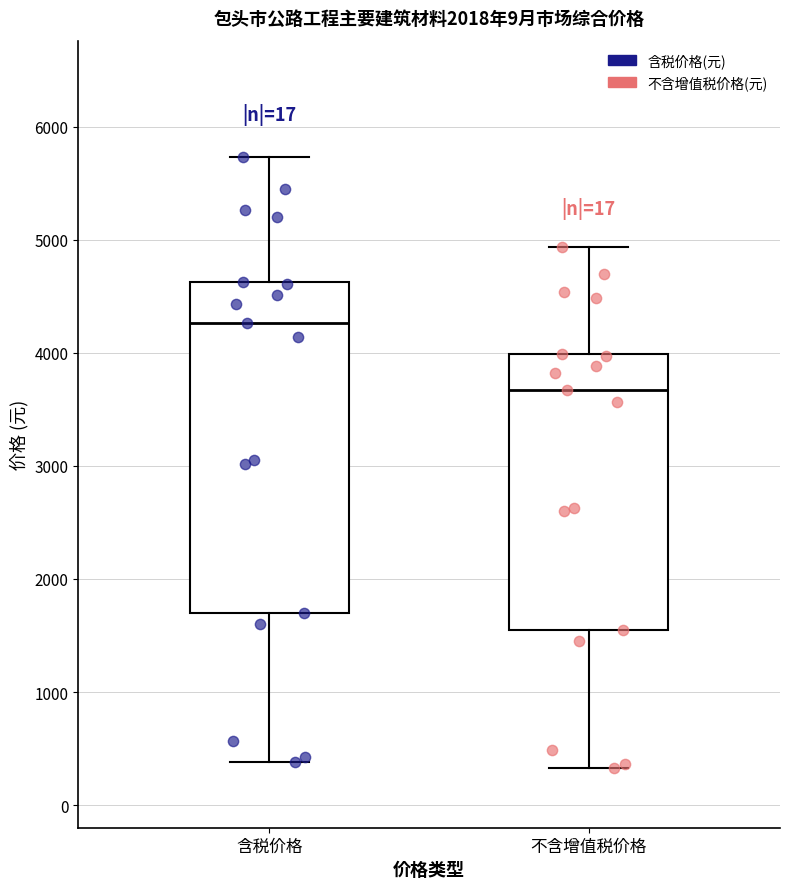

Which box is the tallest, from its lower edge to its upper edge?

含税价格